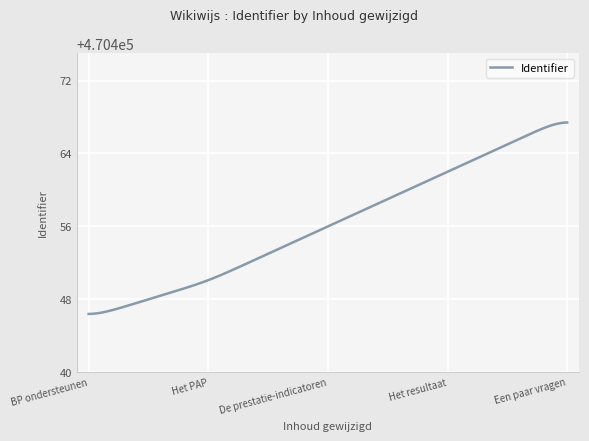

What is the difference between the maximum and minimum values?

21.0